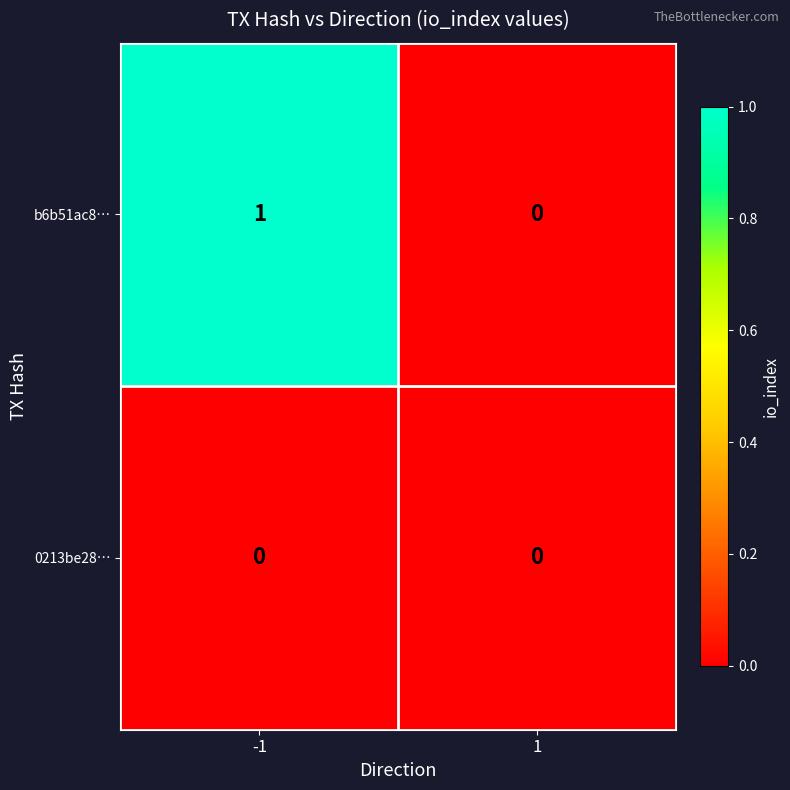

Is the value of b6b51ac8… at -1 greater than the value of 0213be28… at -1?

Yes